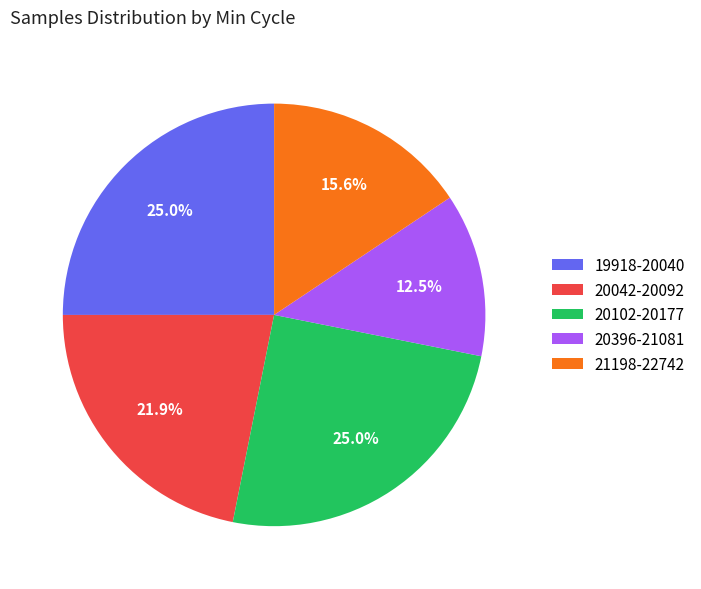

What portion of the pie excludes 20042-20092?

78.1%